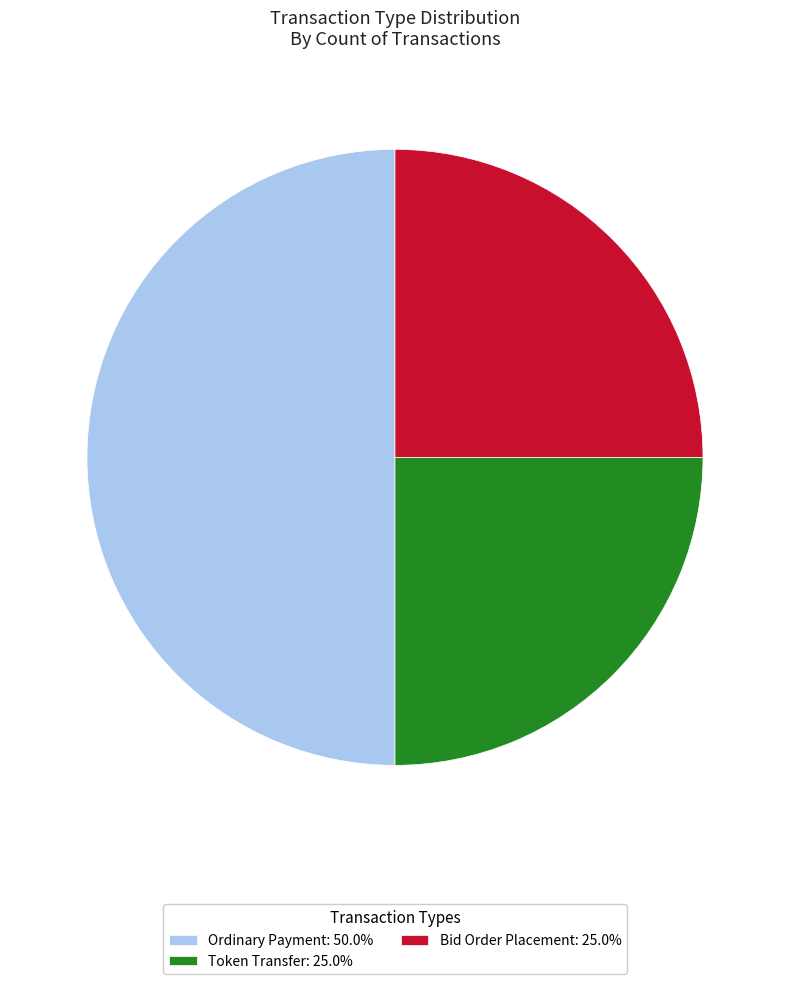

Is Bid Order Placement: 25.0% the majority of the pie?

No